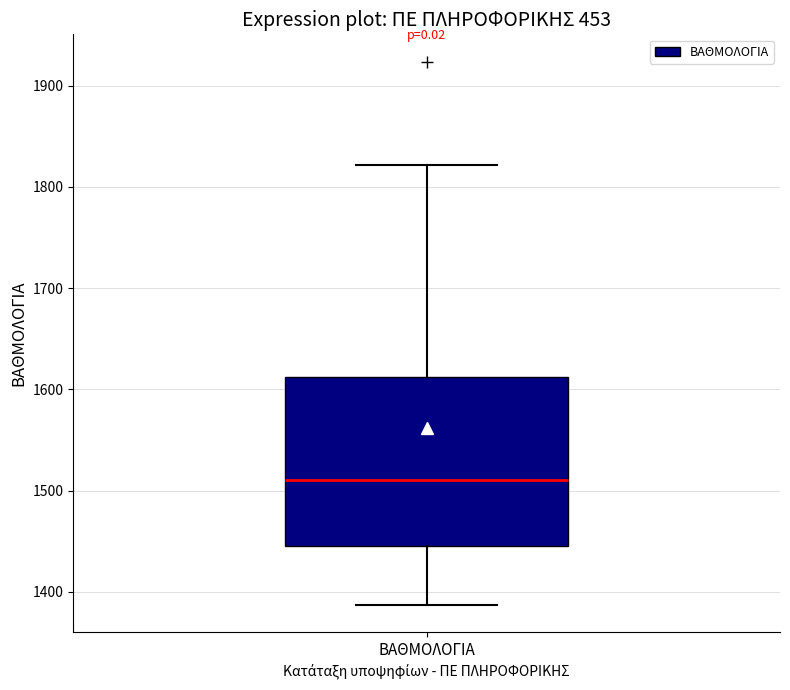

Read this box plot against the y-axis: the position of the median line, the range covered by the box, and the ends of both whiskers. The values are not printed on the chart, so give them approximately, as read against the axis.

median 1510, box 1450 to 1610, whiskers 1390 to 1820